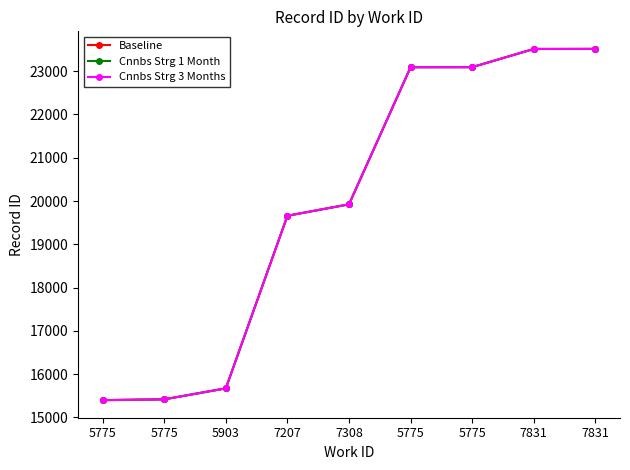

True or false: Baseline and Cnnbs Strg 1 Month cross at least once.

False